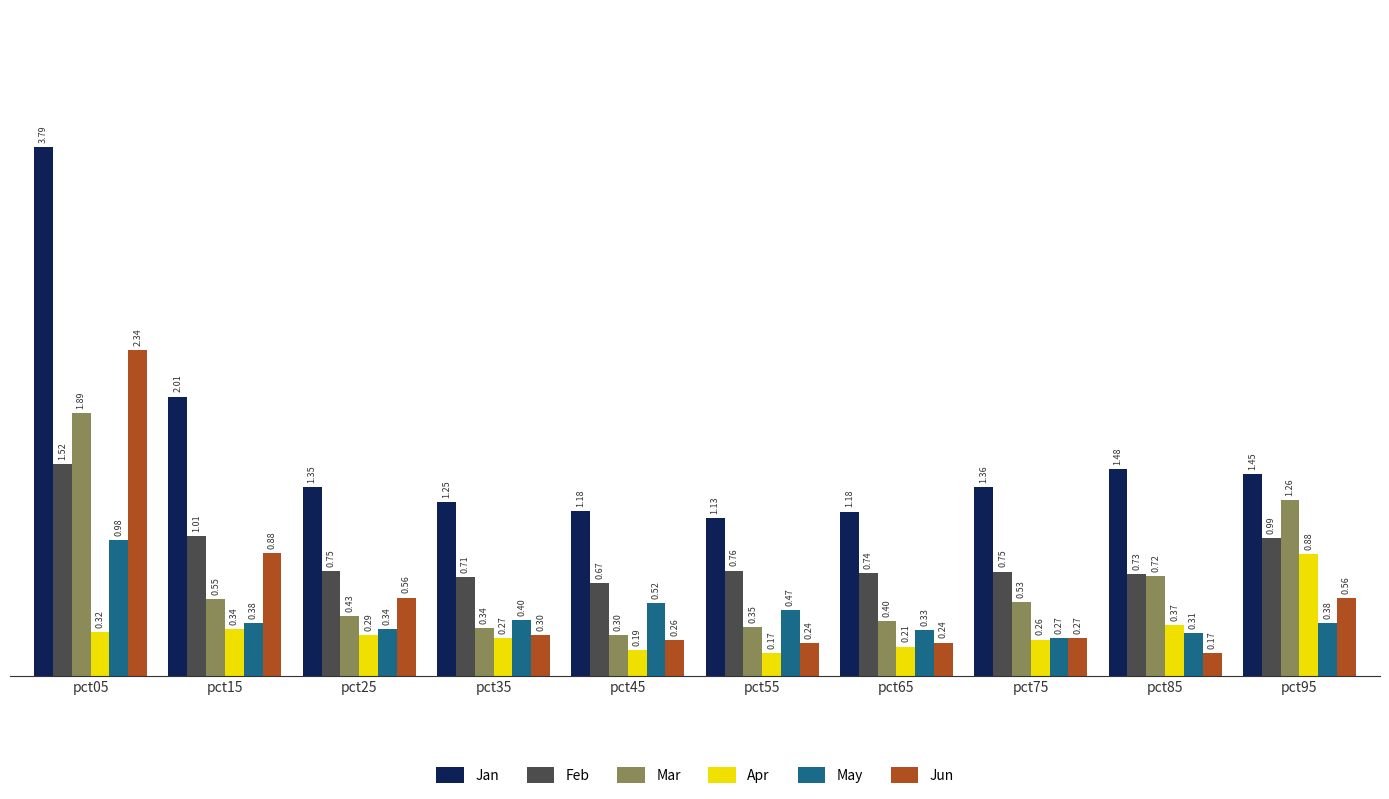

What is the average value of the May series?

0.4